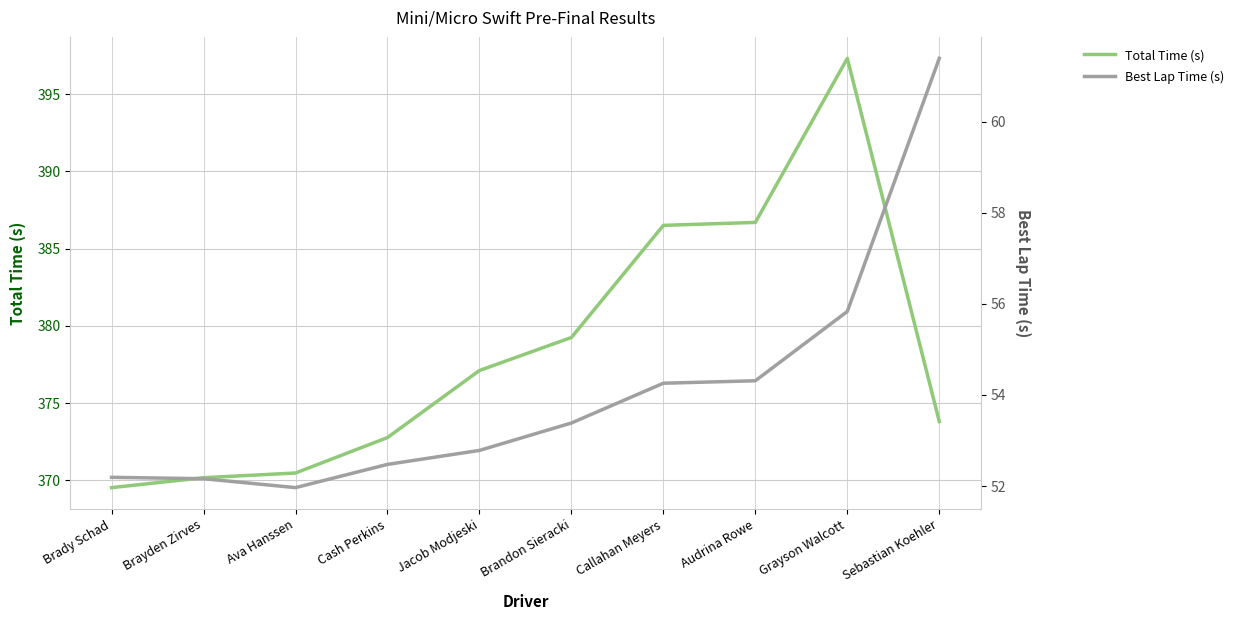

What is the label of the 9th point from the left?

Grayson Walcott